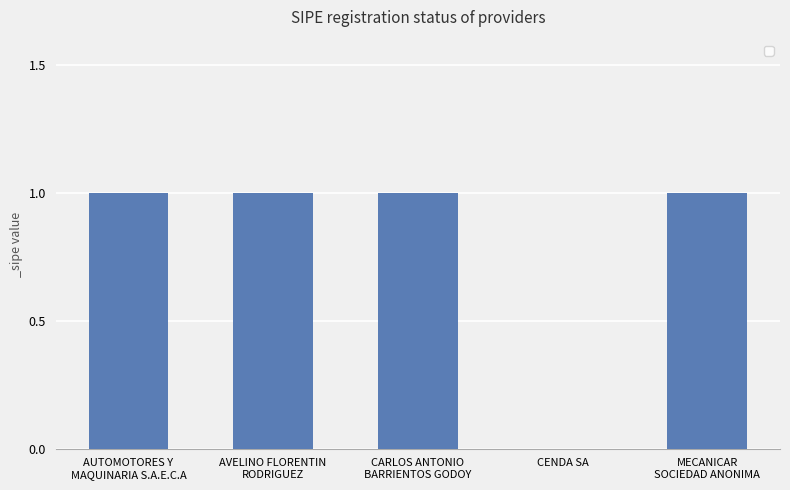

What is the sum of all values?

4